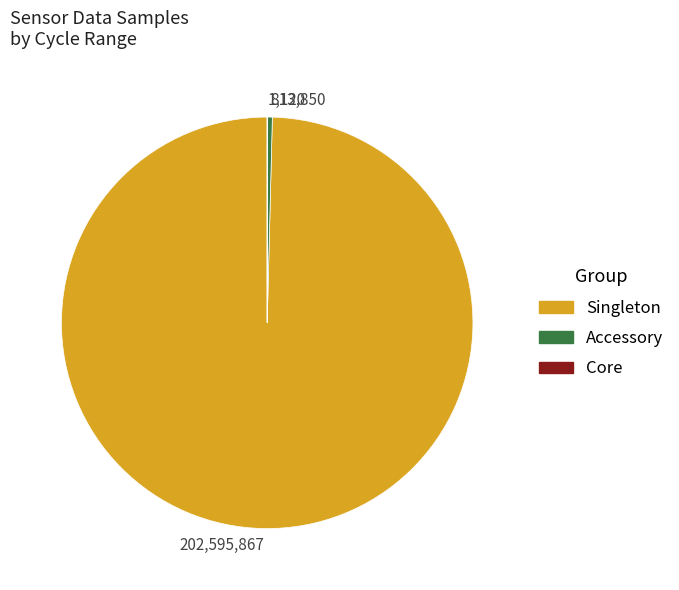

The Accessory slice represents 0% of the pie. True or false?

True